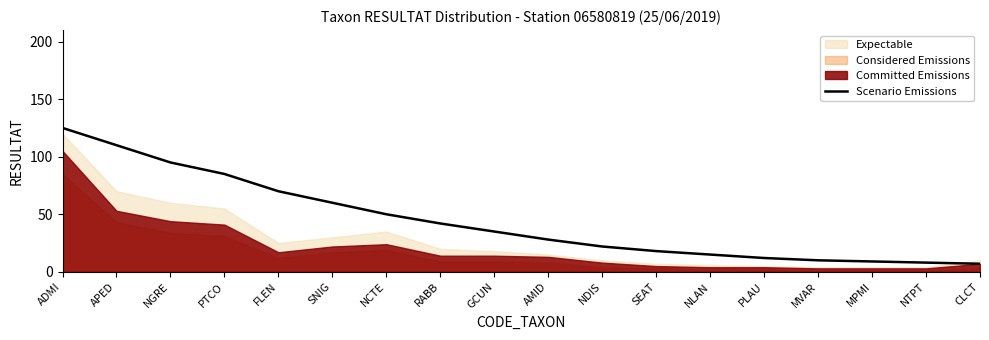

Rank the categories by value from highest to lowest.

ADMI, APED, NGRE, PTCO, FLEN, SNIG, NCTE, RABB, GCUN, AMID, NDIS, SEAT, NLAN, PLAU, MVAR, MPMI, NTPT, CLCT